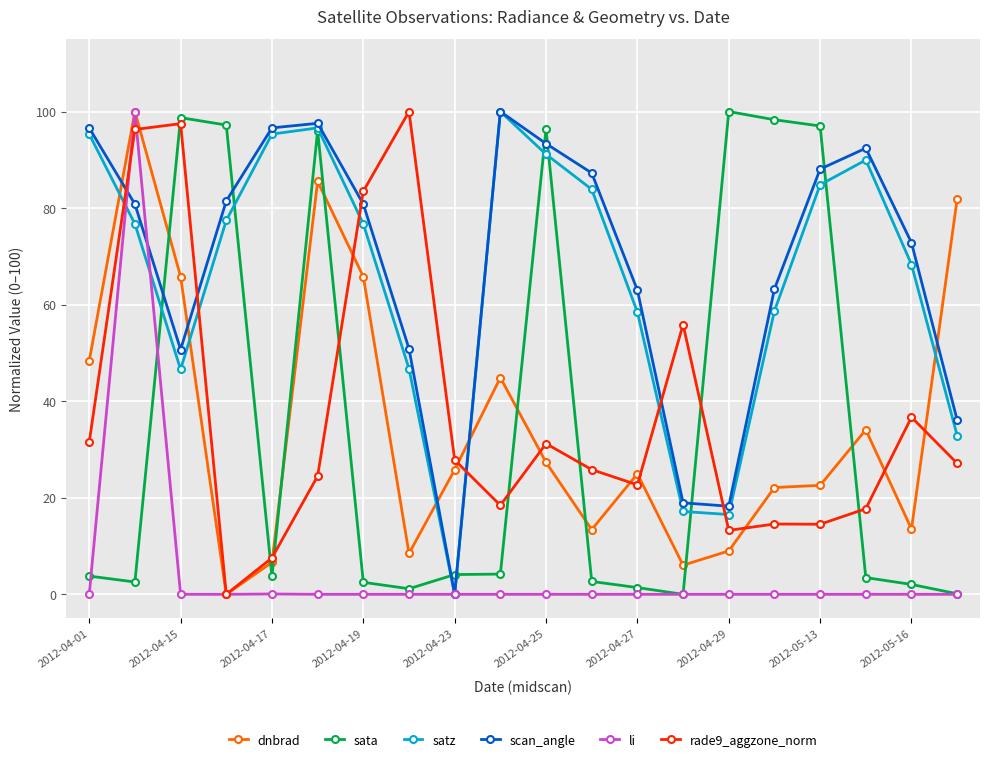

True or false: satz and dnbrad intersect in this chart.

True